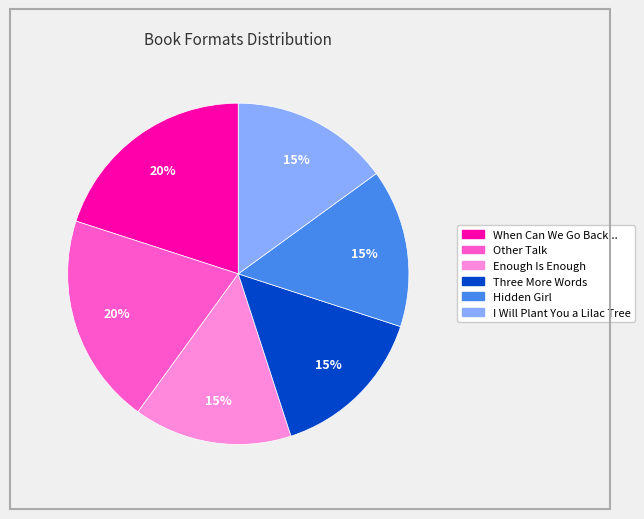

To the nearest percent, what is the difference between the largest and smallest slice percentages?

5%